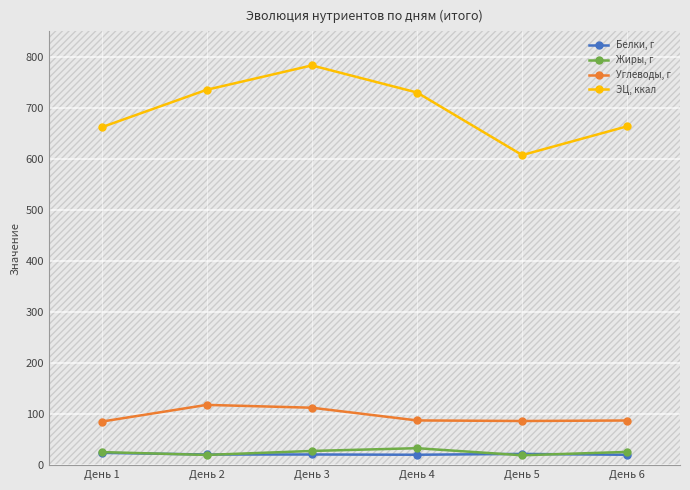

What is the difference between the Углеводы, г values at День 1 and День 3?

27.3